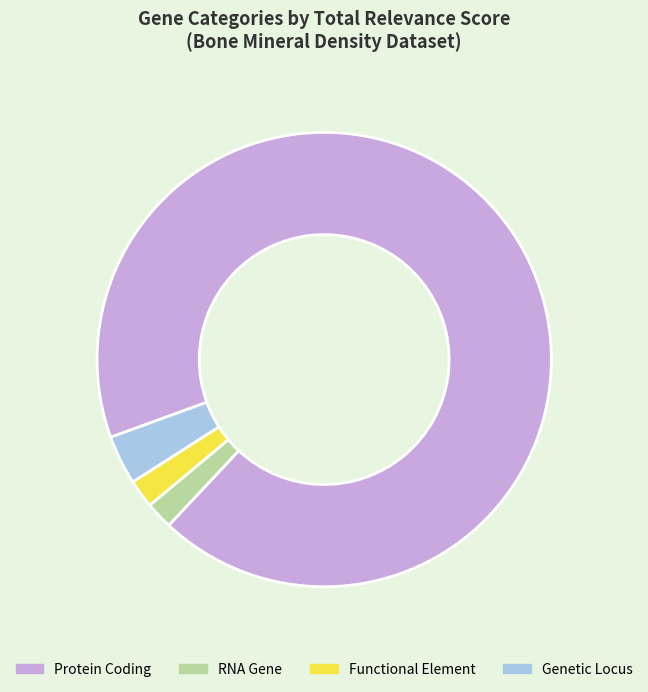

Is Protein Coding the majority of the pie?

Yes